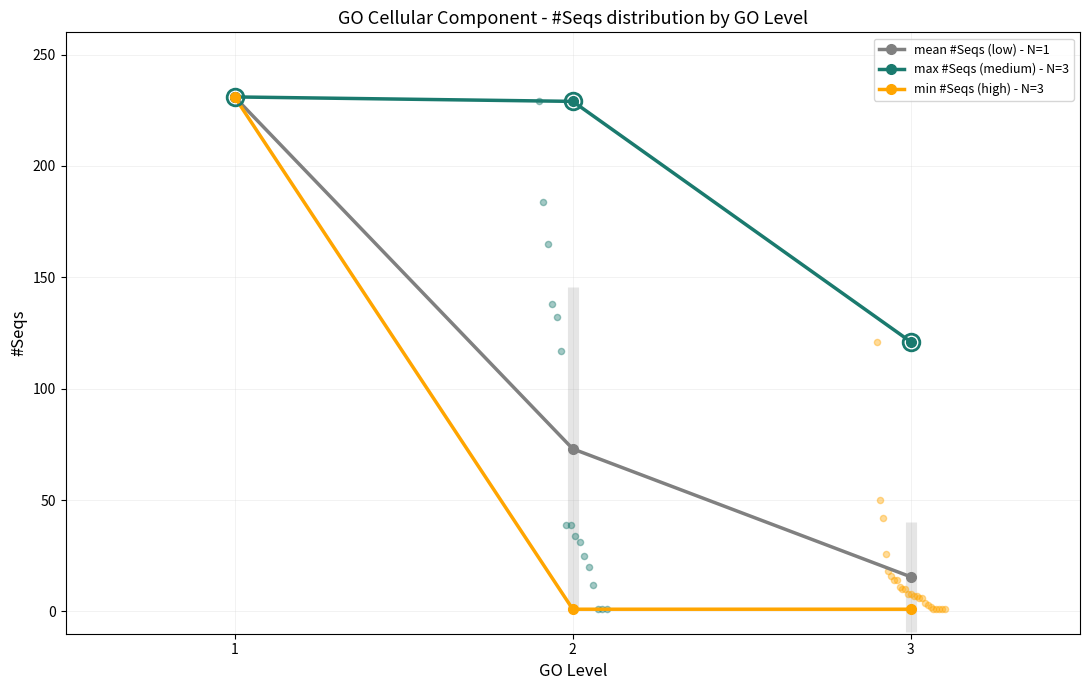

Which series has the largest total across all categories?

max #Seqs (medium) - N=3